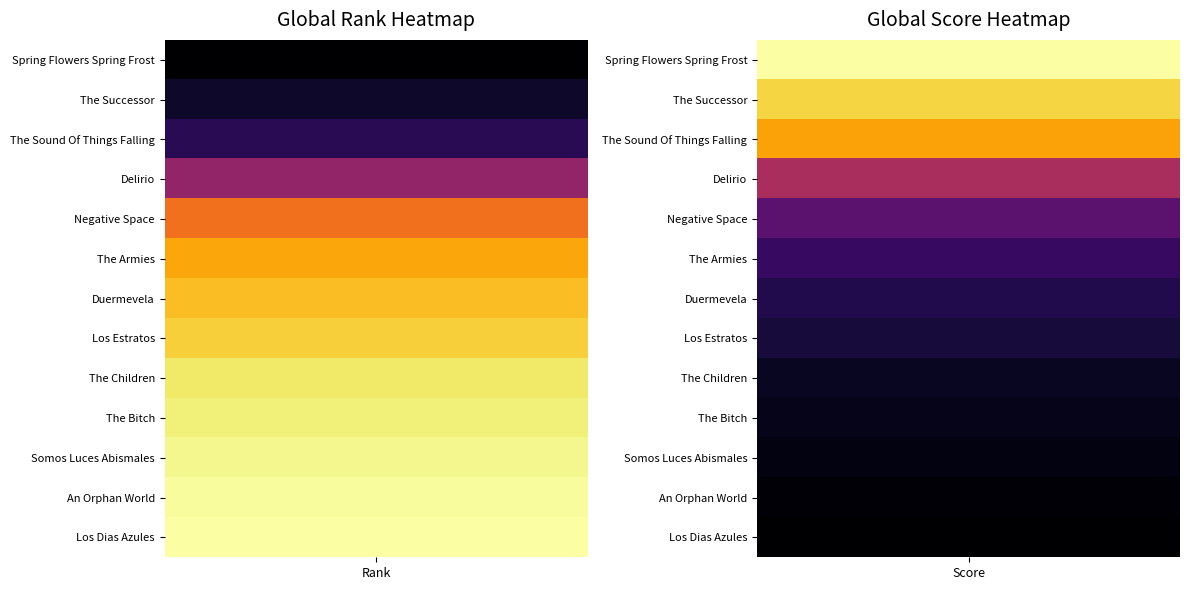

Rank the categories by value from highest to lowest.

13, 12, 11, 10, 9, 8, 7, 6, 5, 4, 3, 2, 1